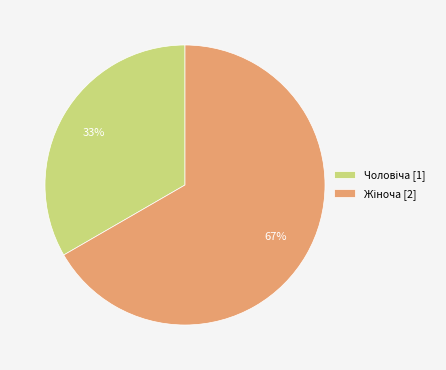

Does any single category account for the majority?

Yes